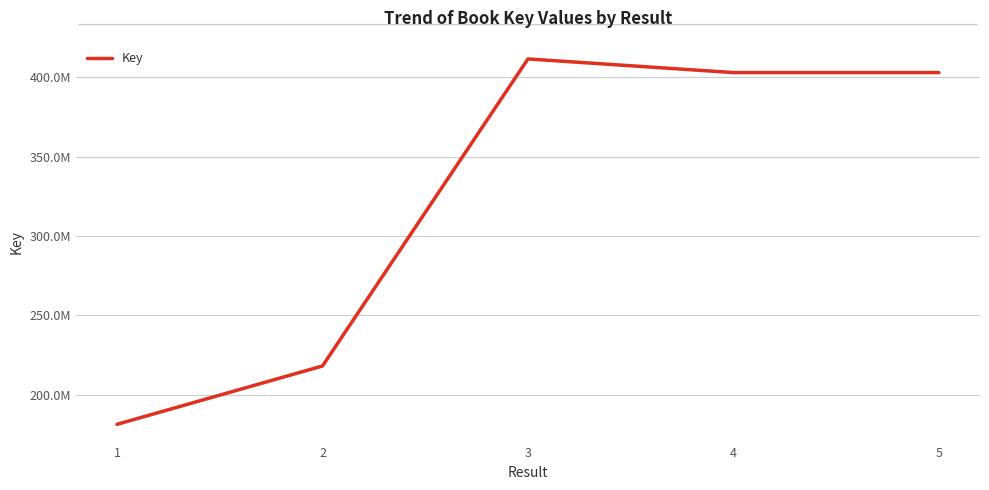

Which category has the lowest value across all series?

1